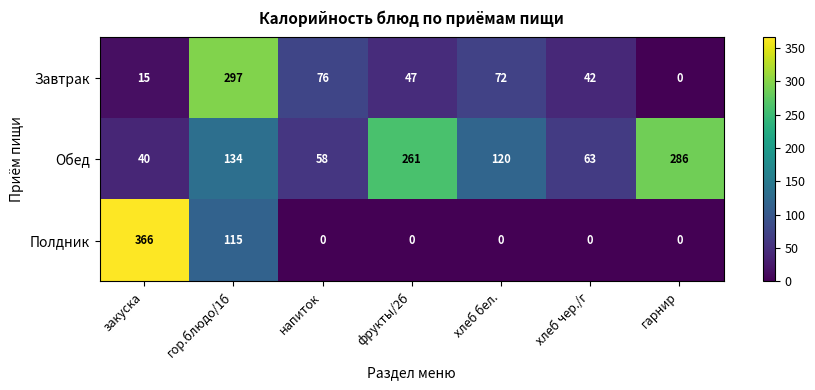

Which series has the widest spread of values?

Полдник